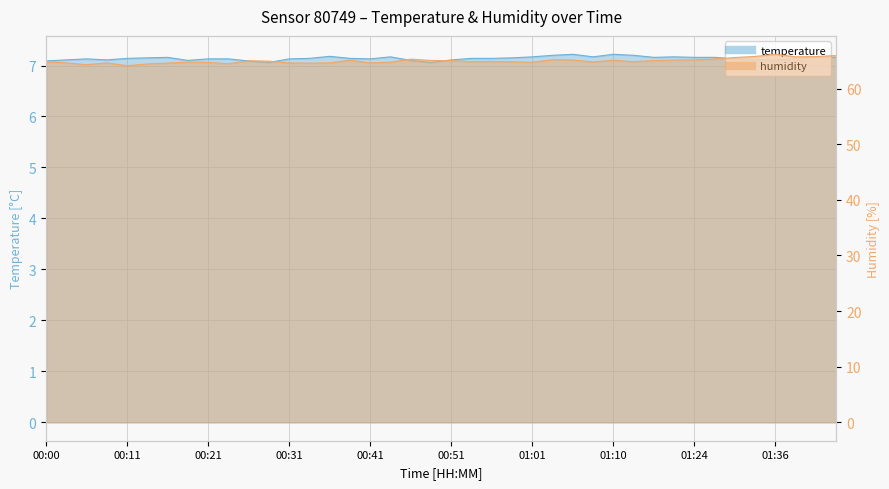

List the labels in order of temperature value, smallest first.

00:29, 00:48, 00:00, 00:26, 00:19, 00:46, 01:36, 00:03, 00:08, 00:51, 01:33, 00:05, 00:21, 00:24, 00:31, 00:41, 01:30, 00:11, 00:34, 00:38, 00:53, 00:55, 01:39, 00:14, 00:58, 00:16, 01:19, 01:24, 01:27, 01:41, 01:51, 00:43, 01:01, 01:08, 01:22, 00:36, 01:03, 01:13, 01:06, 01:10